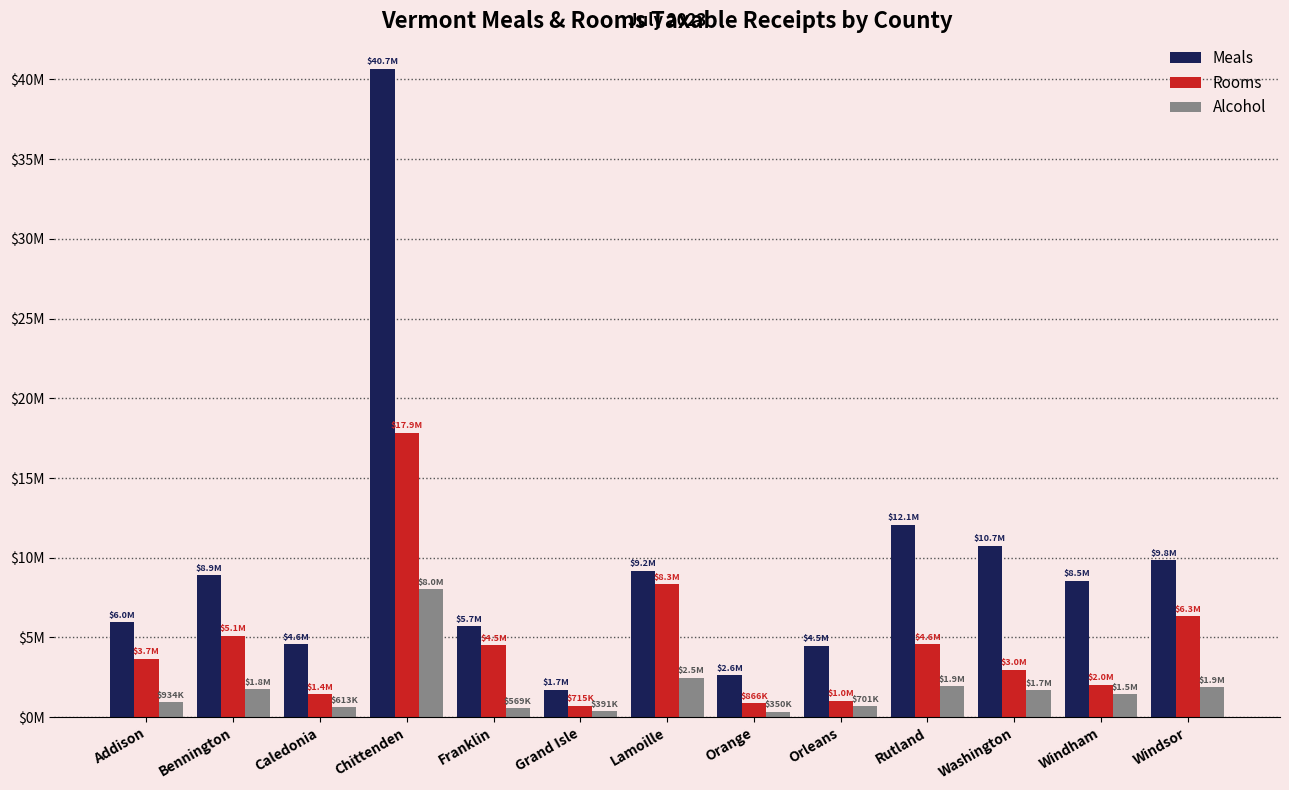

At which category is the sum across all series the highest?

Chittenden